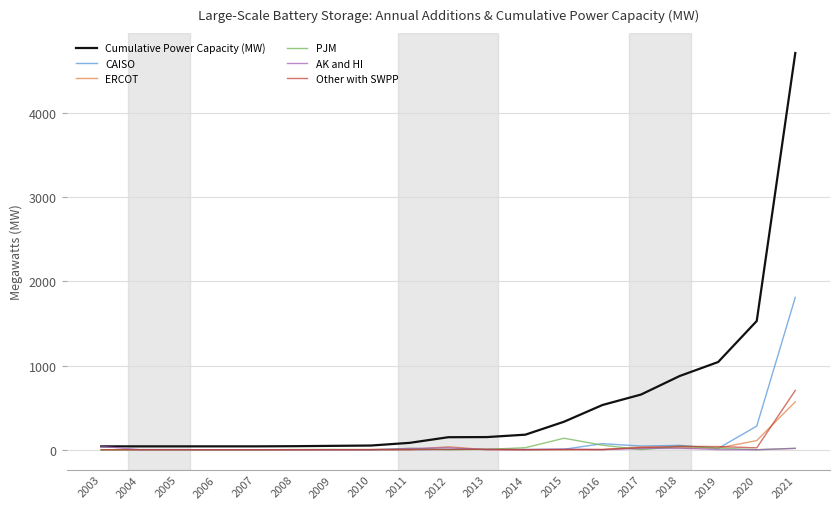

What is the greatest value displayed?

4711.8